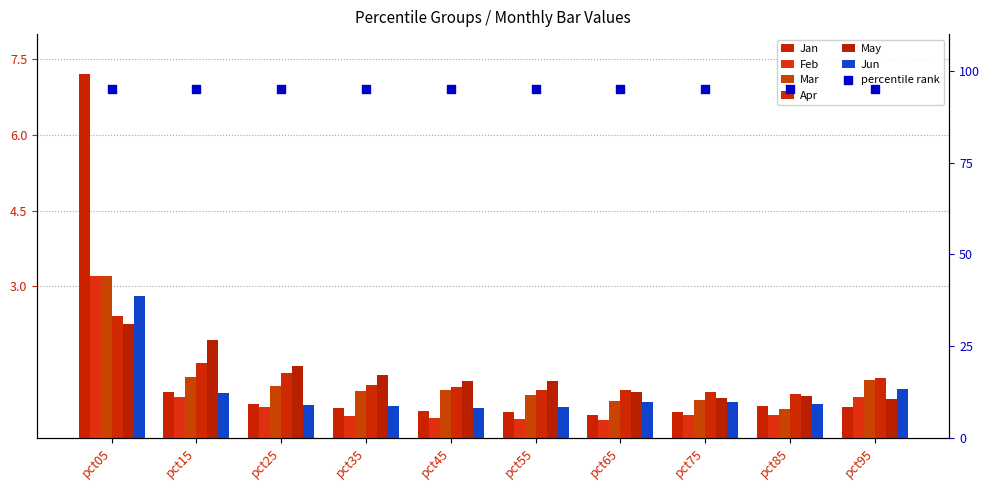

Which series has the largest total across all categories?

Jan